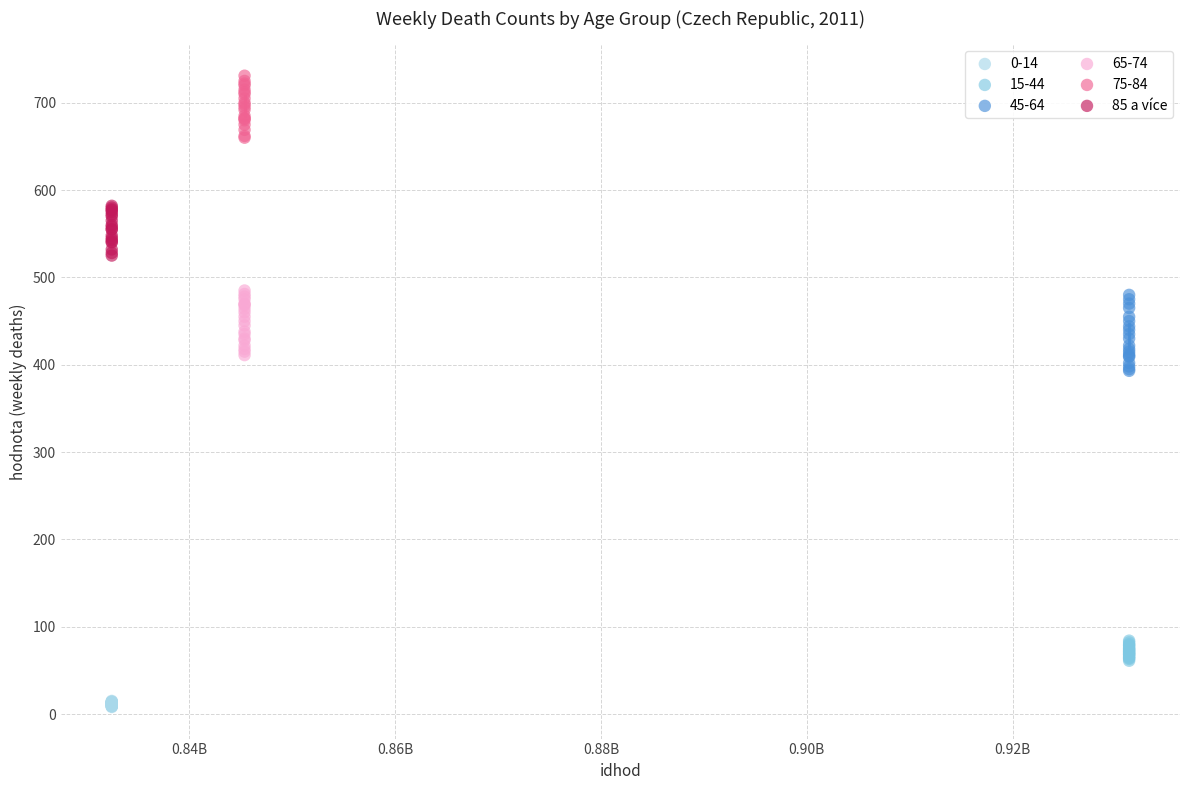

Which series has the largest Y range (max minus min)?

45-64